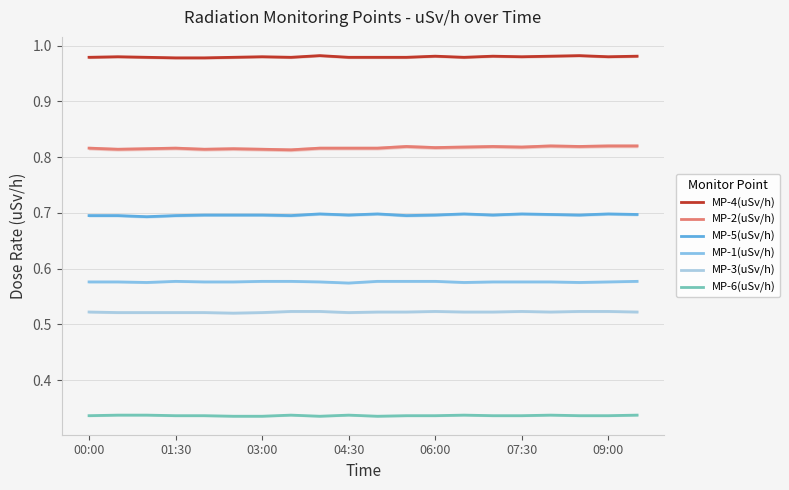

Read the MP-6(uSv/h) value at 06:00.

0.3